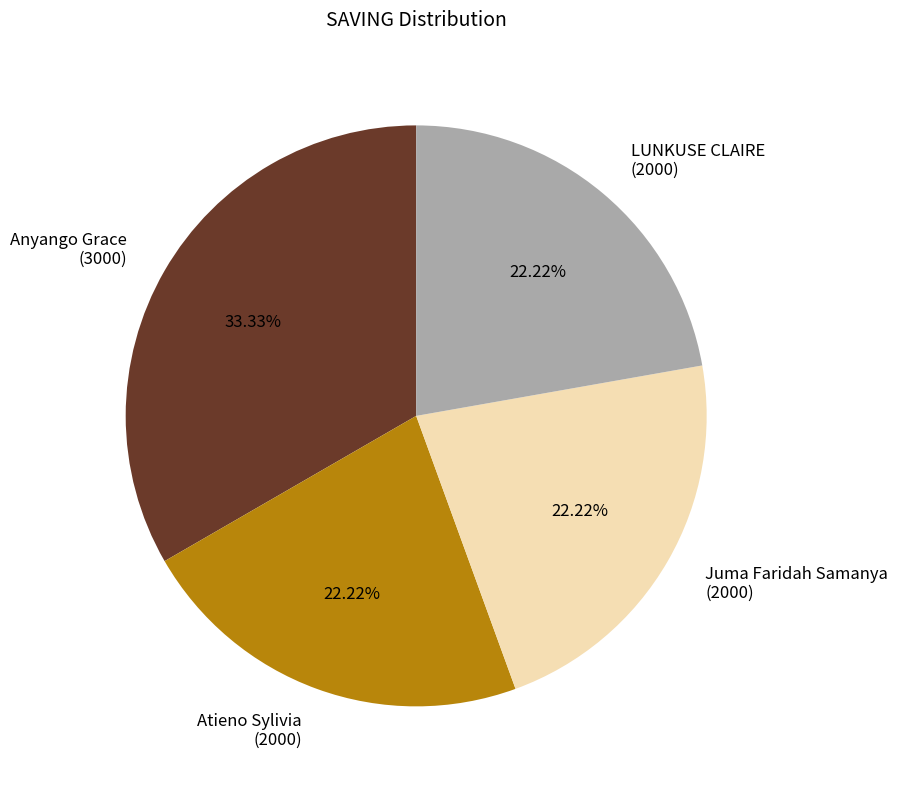

What is the ratio of the value at LUNKUSE CLAIRE (2000) to the value at Atieno Sylivia (2000)?

1.0